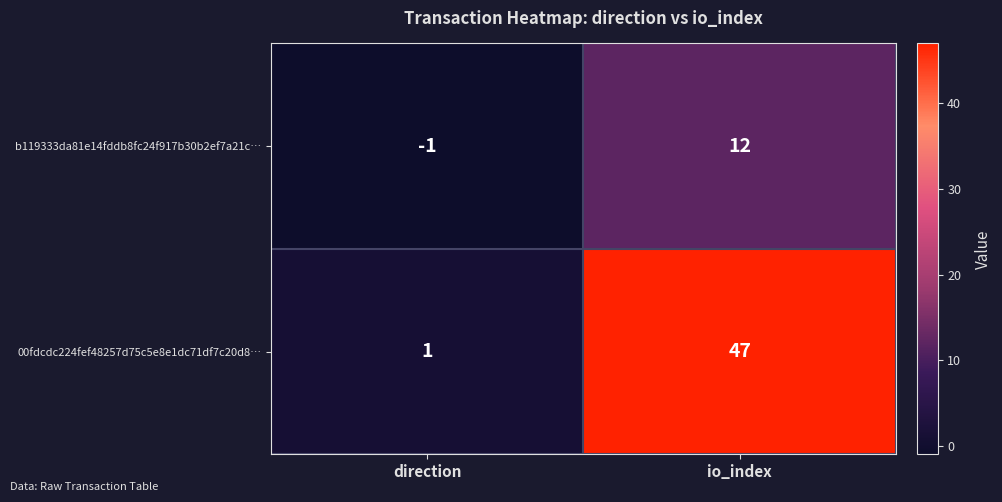

Reading left to right, list all the values displayed in this chart.

b119333da81e14fddb8fc24f917b30b2ef7a21c…: direction=-1	io_index=12
00fdcdc224fef48257d75c5e8e1dc71df7c20d8…: direction=1	io_index=47